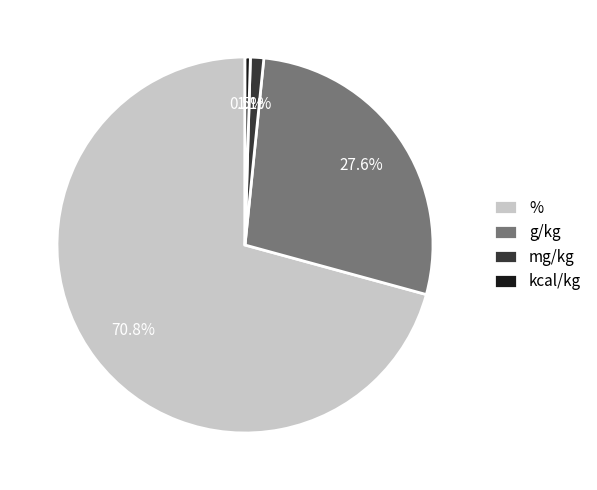

Which has a higher value, mg/kg or %?

%